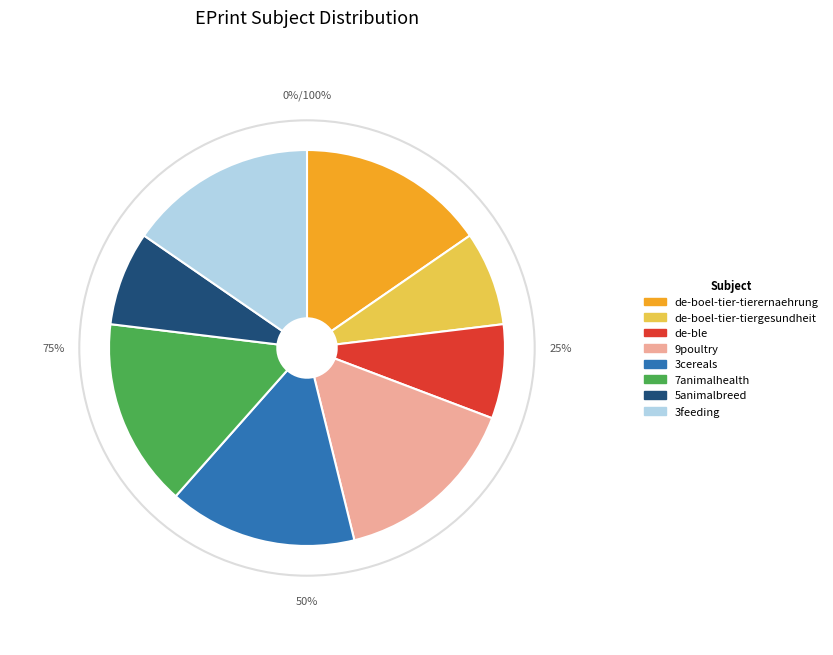

What percentage is NOT represented by 5animalbreed?

92.3%